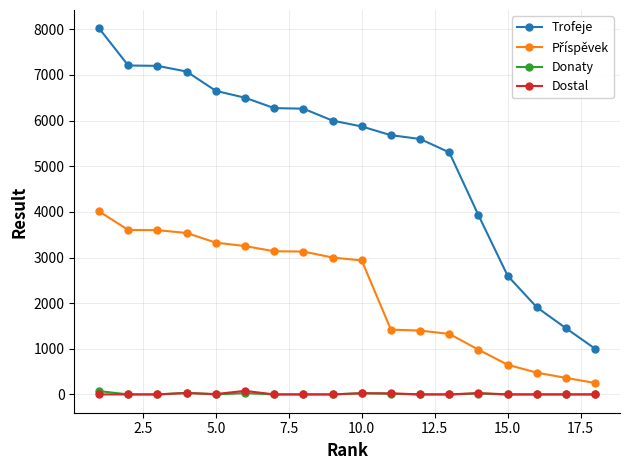

Which series has the largest range (max minus min)?

Trofeje